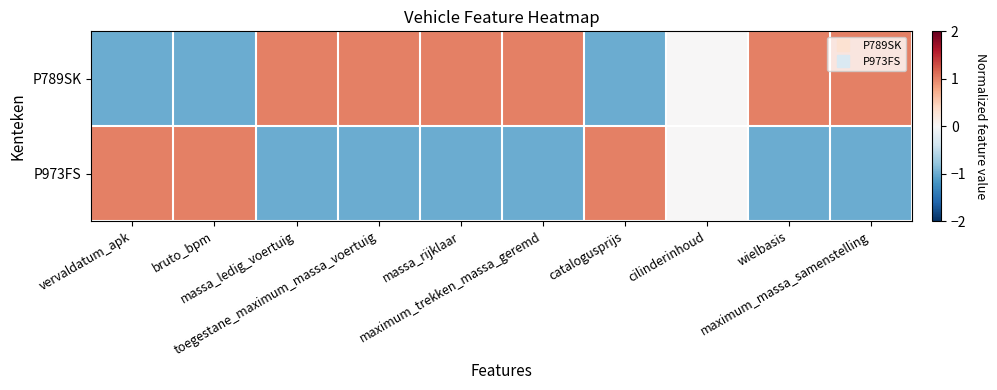

Rank the series by their average value, from highest to lowest.

P789SK, P973FS